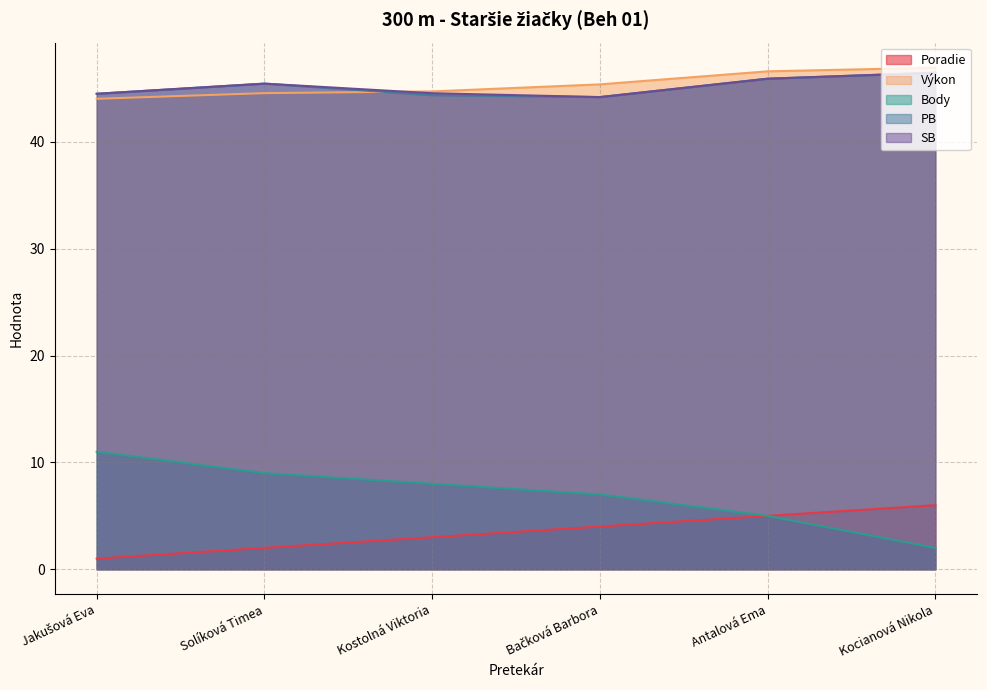

At which category does the chart reach its minimum across all series?

Jakušová Eva